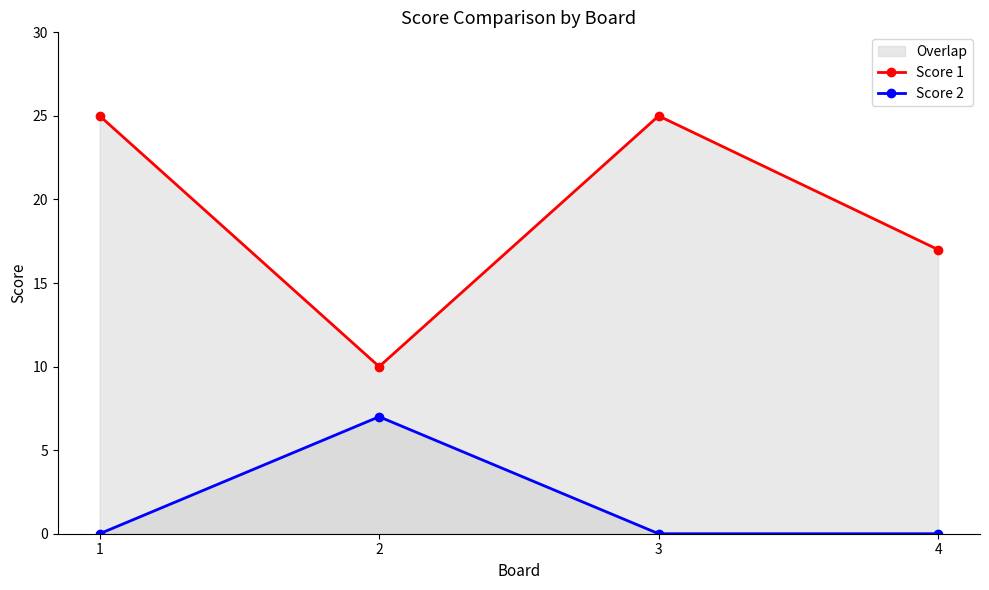

How many Score 2 values are between 0 and 7?

4